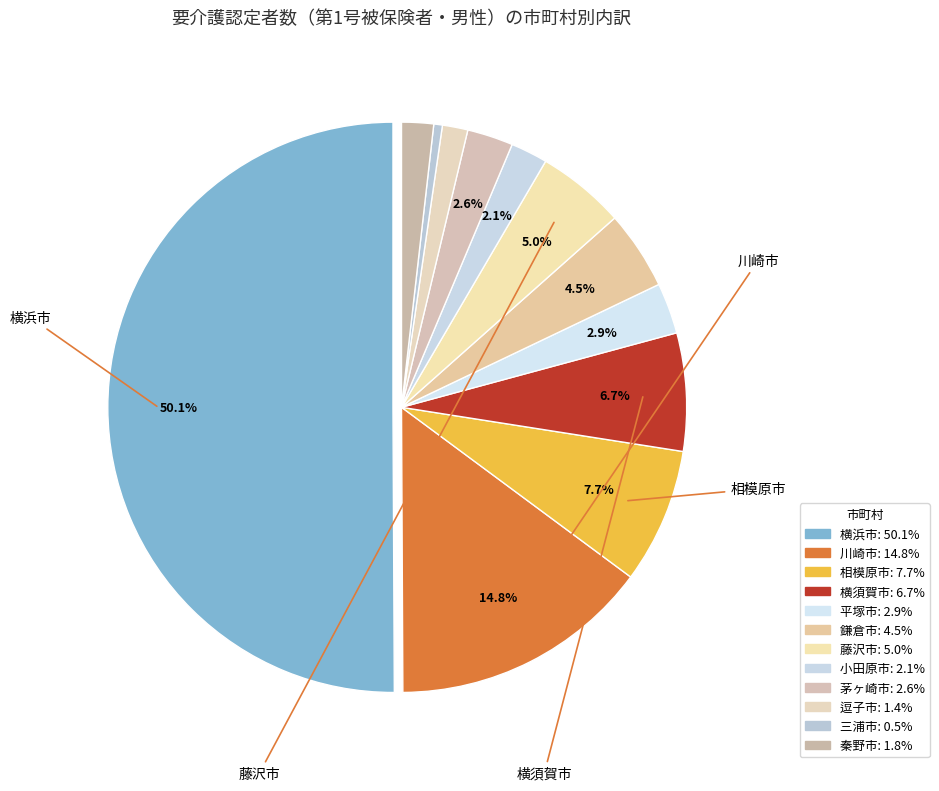

To the nearest percent, what is the average slice percentage?

8%